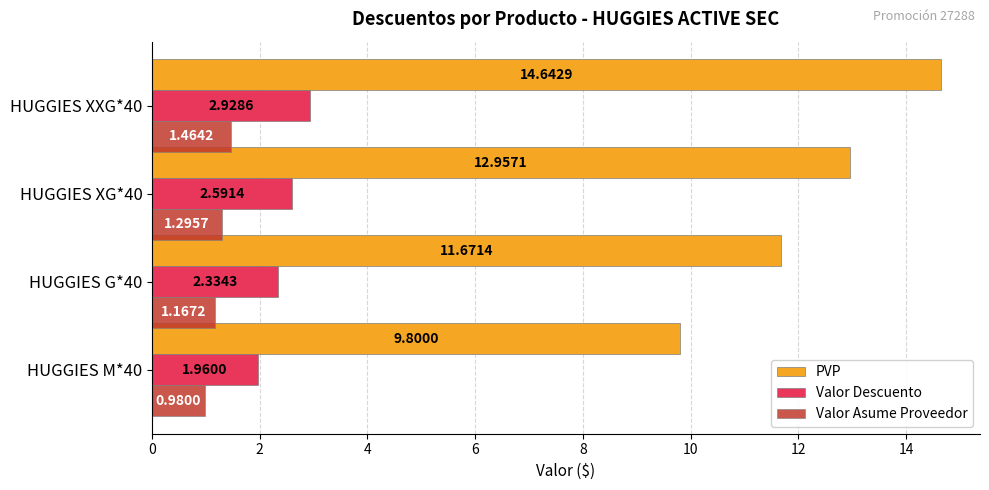

At which label is PVP closest to 12?

HUGGIES G*40